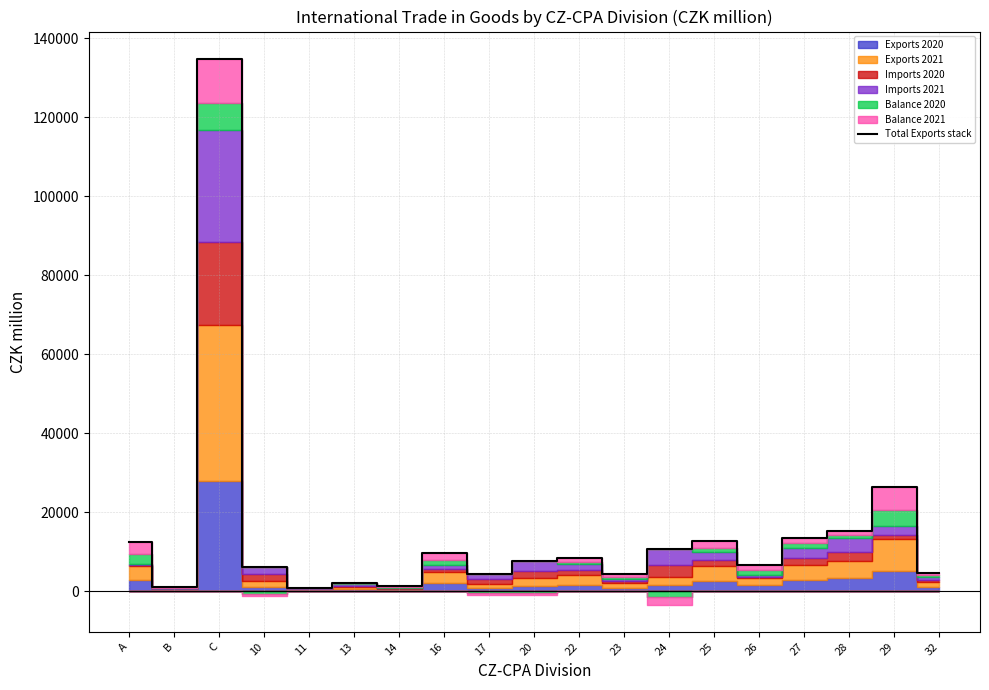

List the labels in order of value, largest first.

C, 29, 28, 27, 25, A, 24, 16, 22, 20, 26, 10, 32, 17, 23, 13, 14, B, 11